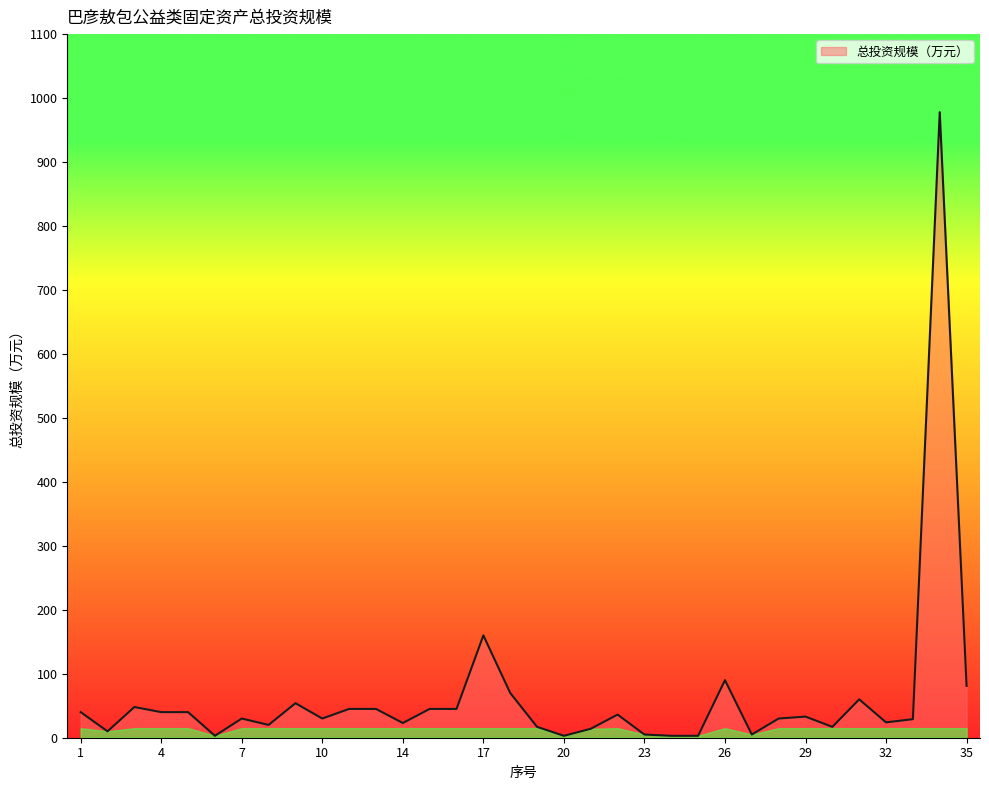

How many values are below 33?

17